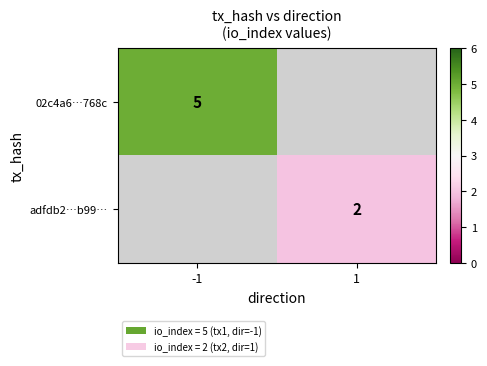

Is the value of 02c4a6…768c at -1 greater than the value of adfdb2…b99… at 1?

Yes